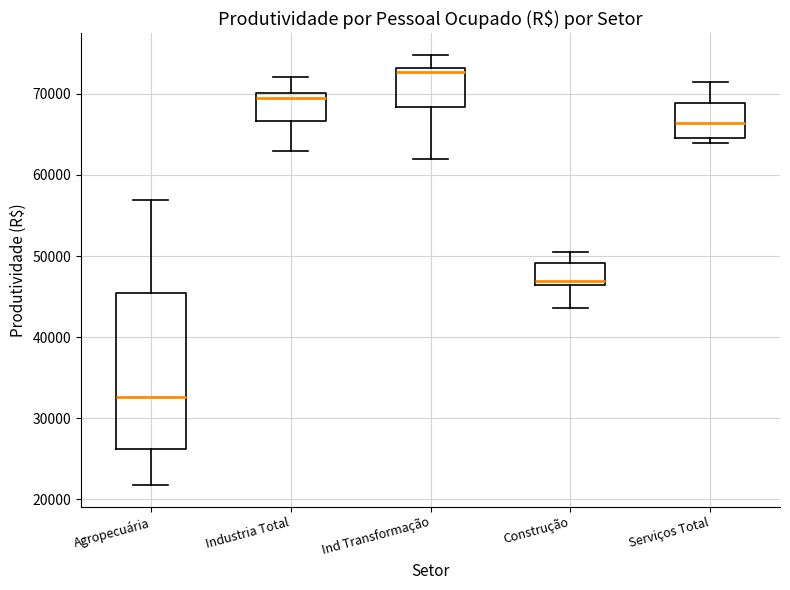

Which box has the highest median line?

Ind Transformação